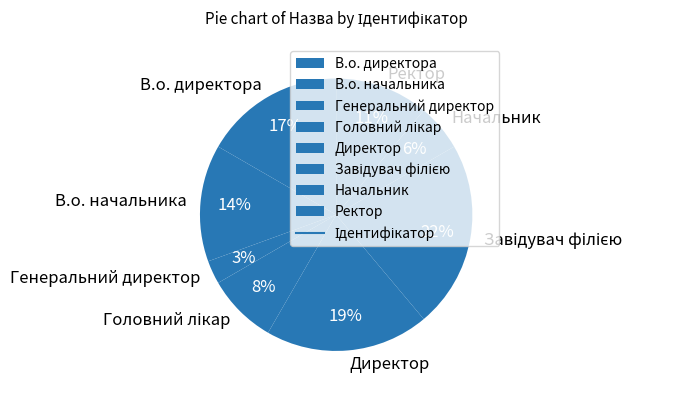

Is it true that В.о. директора is 17% of the pie?

True